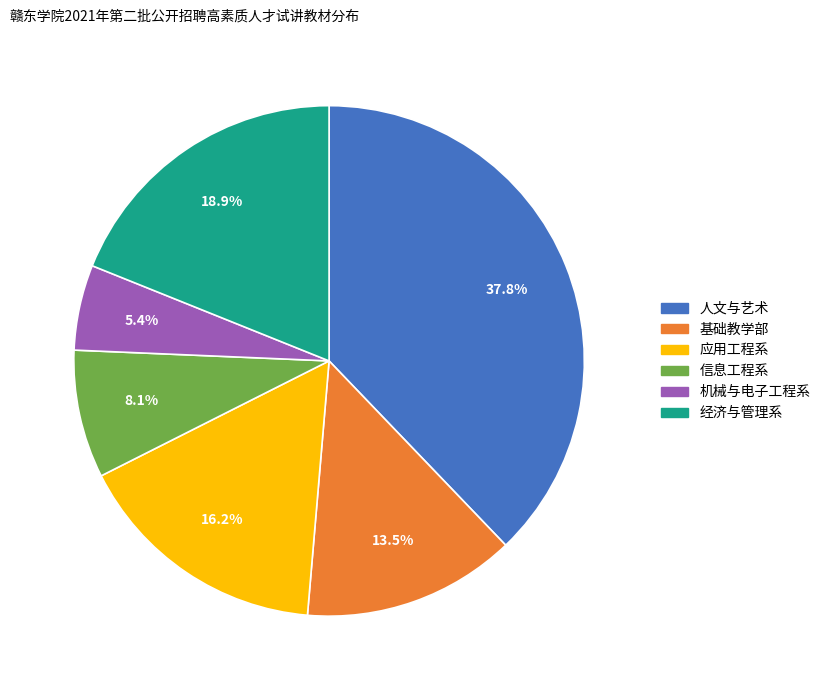

How many slices are in this pie chart?

6